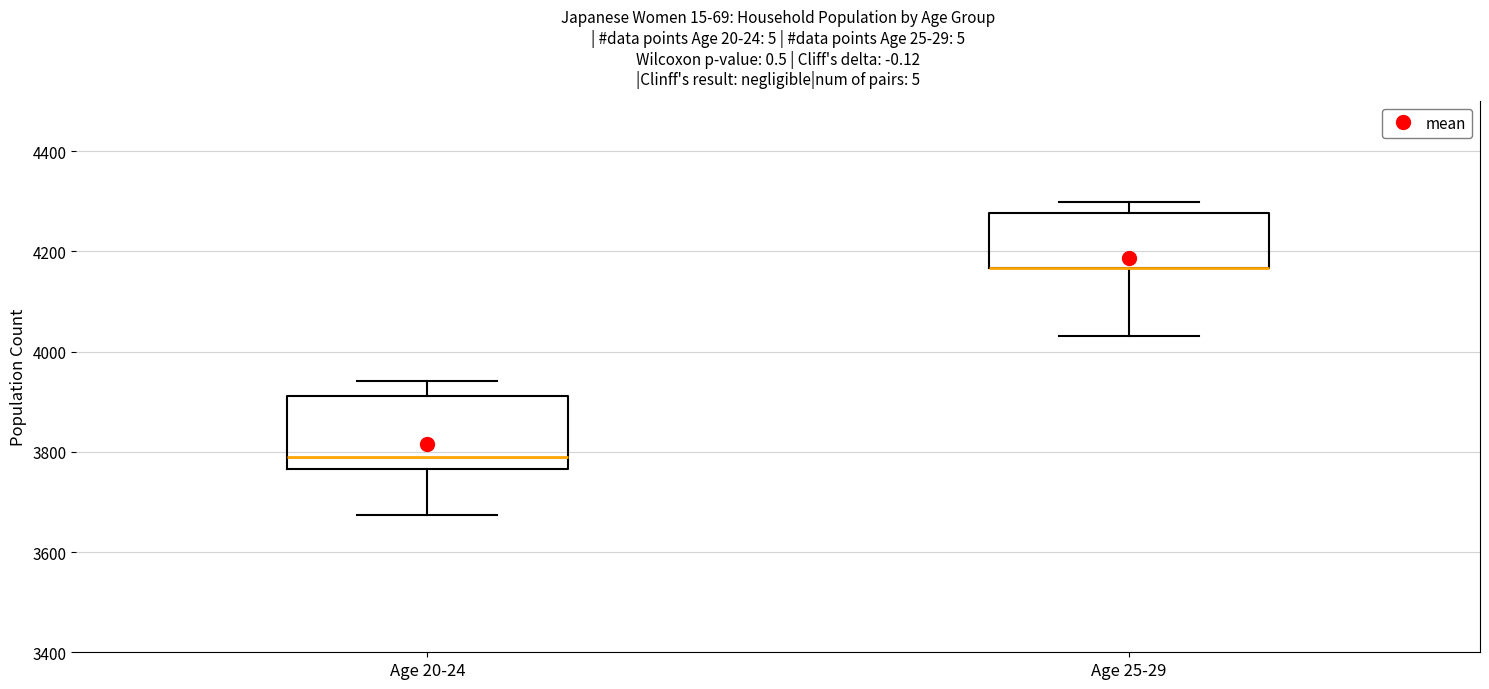

Which box is the tallest, from its lower edge to its upper edge?

Age 20-24